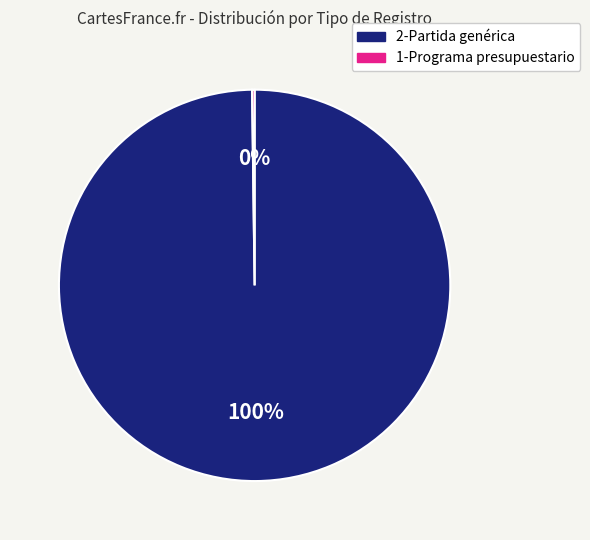

To the nearest percent, what is the difference between the largest and smallest slice percentages?

100%